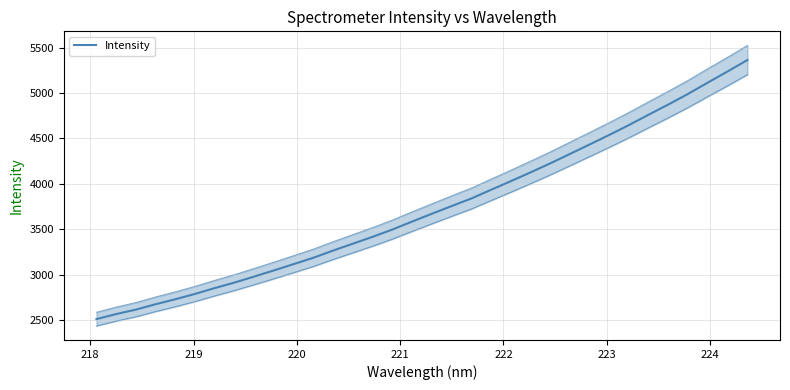

True or false: the data has more than 0 interior local peaks.

False